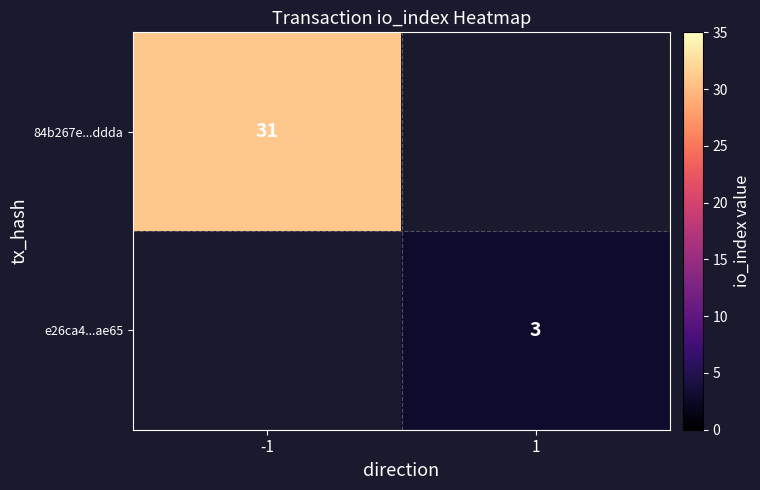

The 84b267e...ddda series shows 31 at -1. True or false?

True